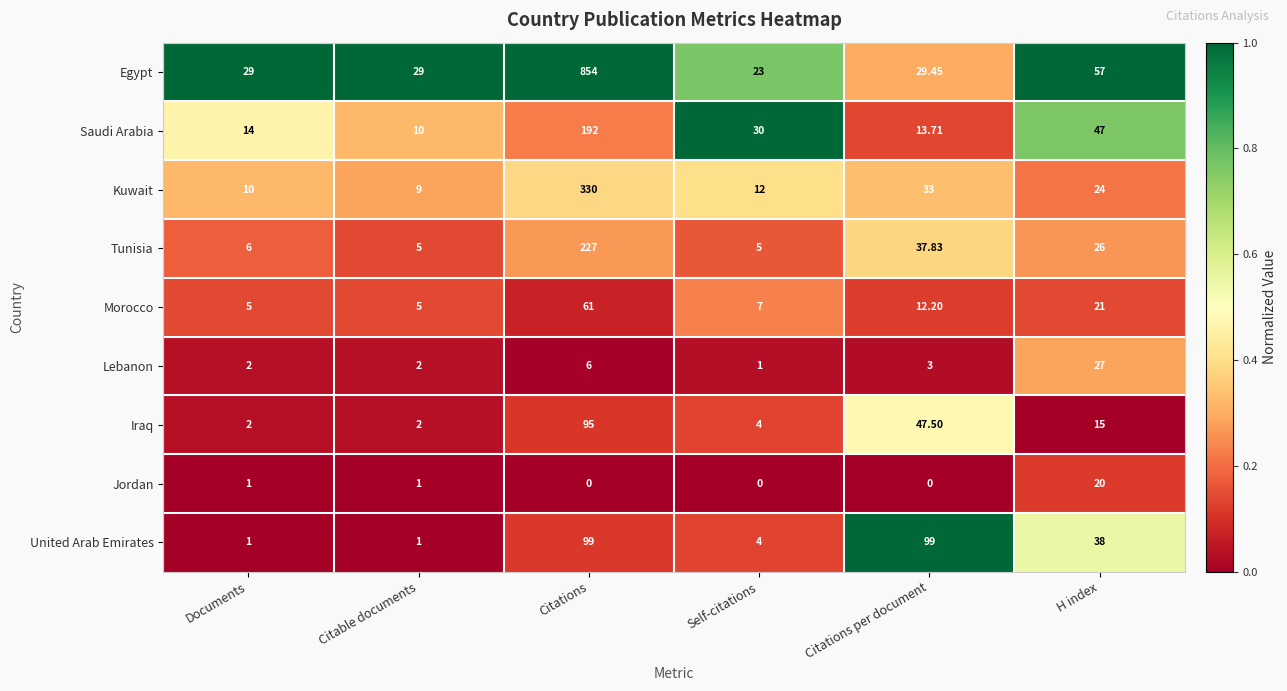

At Citations, list the series in order from smallest to largest.

Jordan, Lebanon, Morocco, Iraq, United Arab Emirates, Saudi Arabia, Tunisia, Kuwait, Egypt